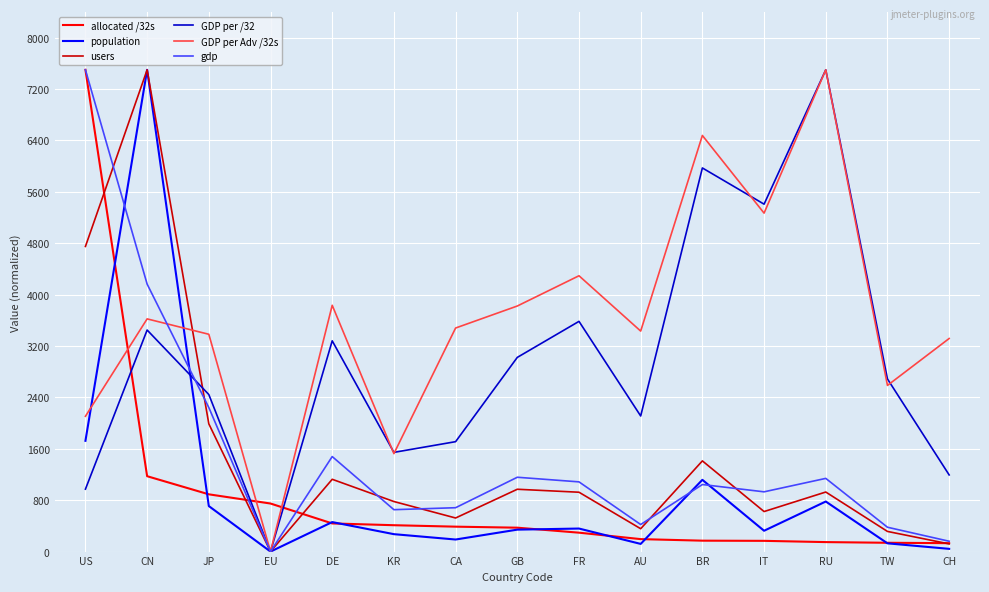

True or false: gdp has a value of 683.0 at CA.

True